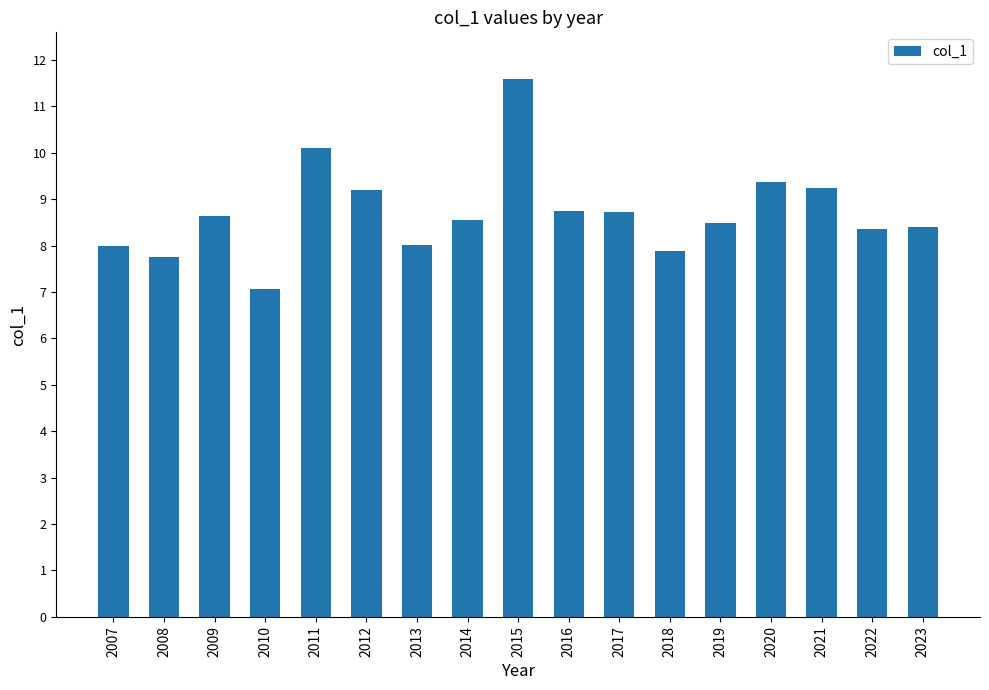

What is the approximate value at 2009?

8.6